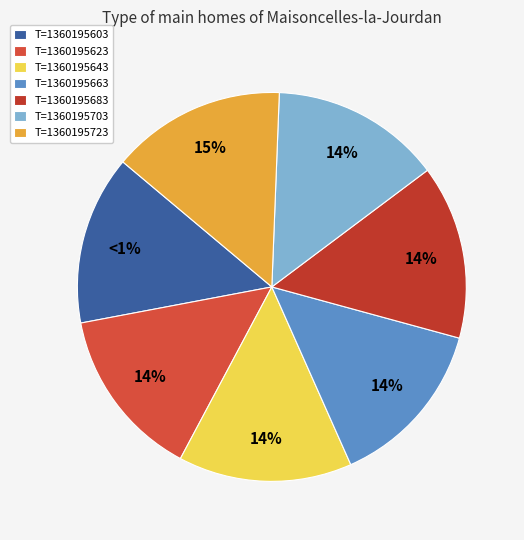

Is there any slice that represents more than half of the pie?

No